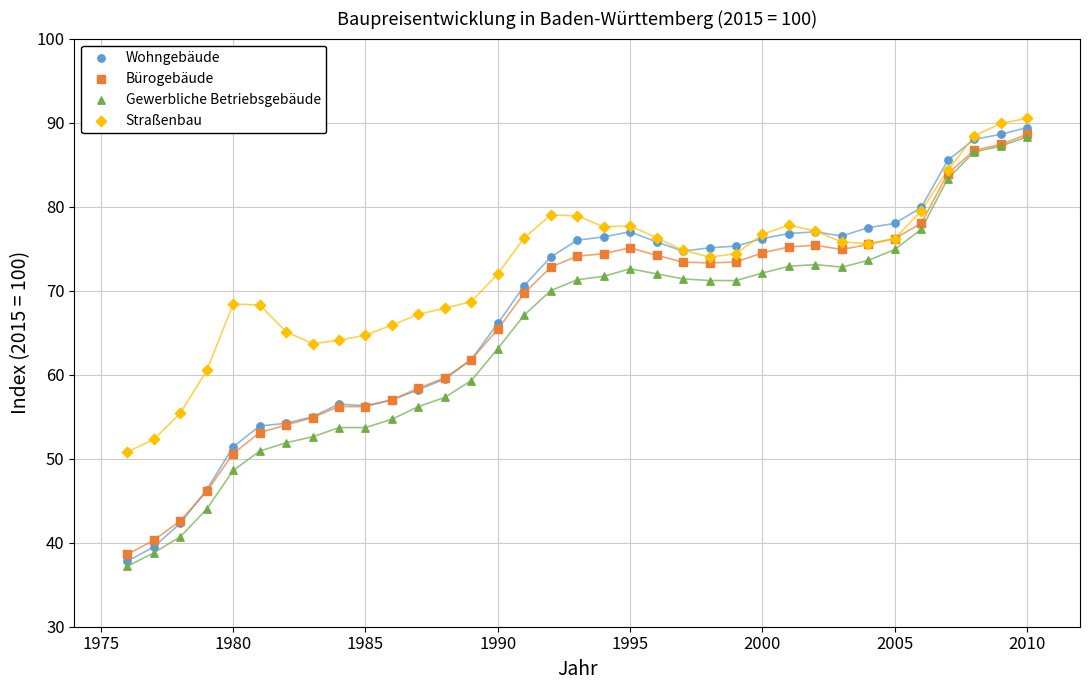

What are all the series names shown in the legend?

Wohngebäude, Bürogebäude, Gewerbliche Betriebsgebäude, Straßenbau